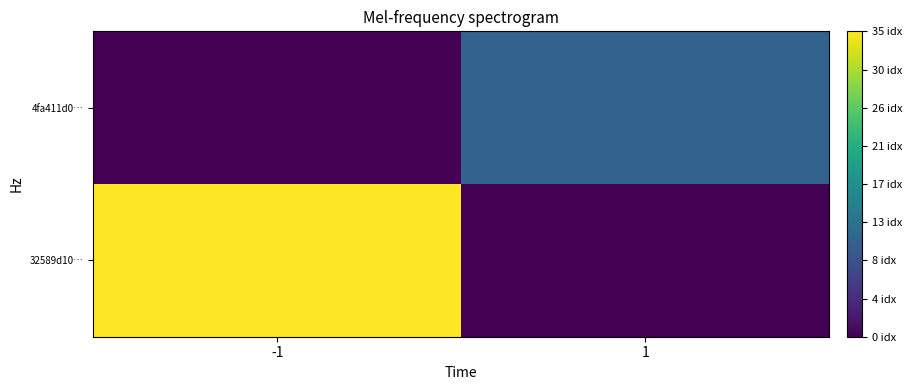

At 1, list the series in order from smallest to largest.

32589d10…, 4fa411d0…